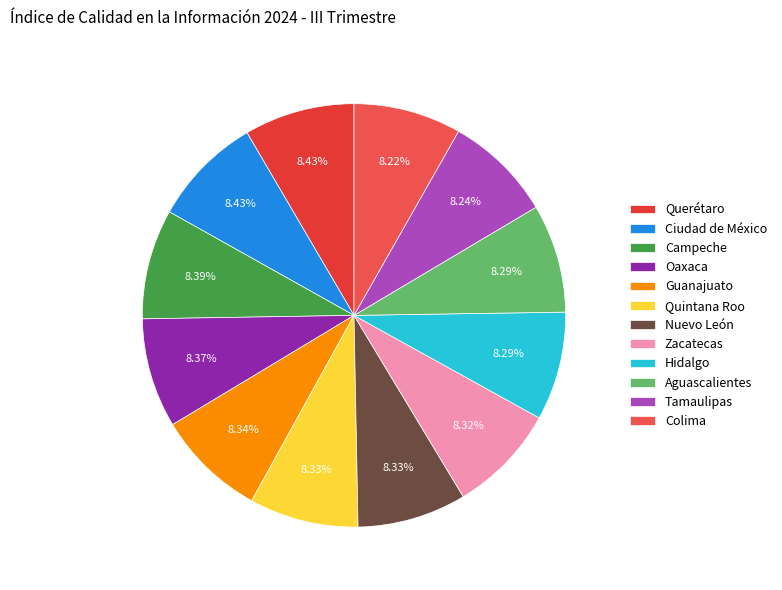

Count the number of slices in the pie.

12